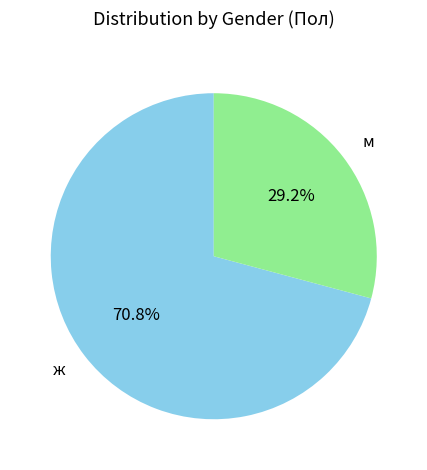

To the nearest percent, what is the difference between the largest and smallest slice percentages?

42%